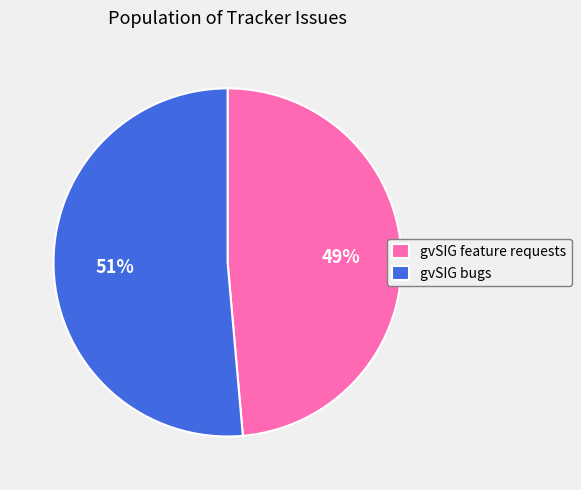

What is the majority slice?

gvSIG bugs